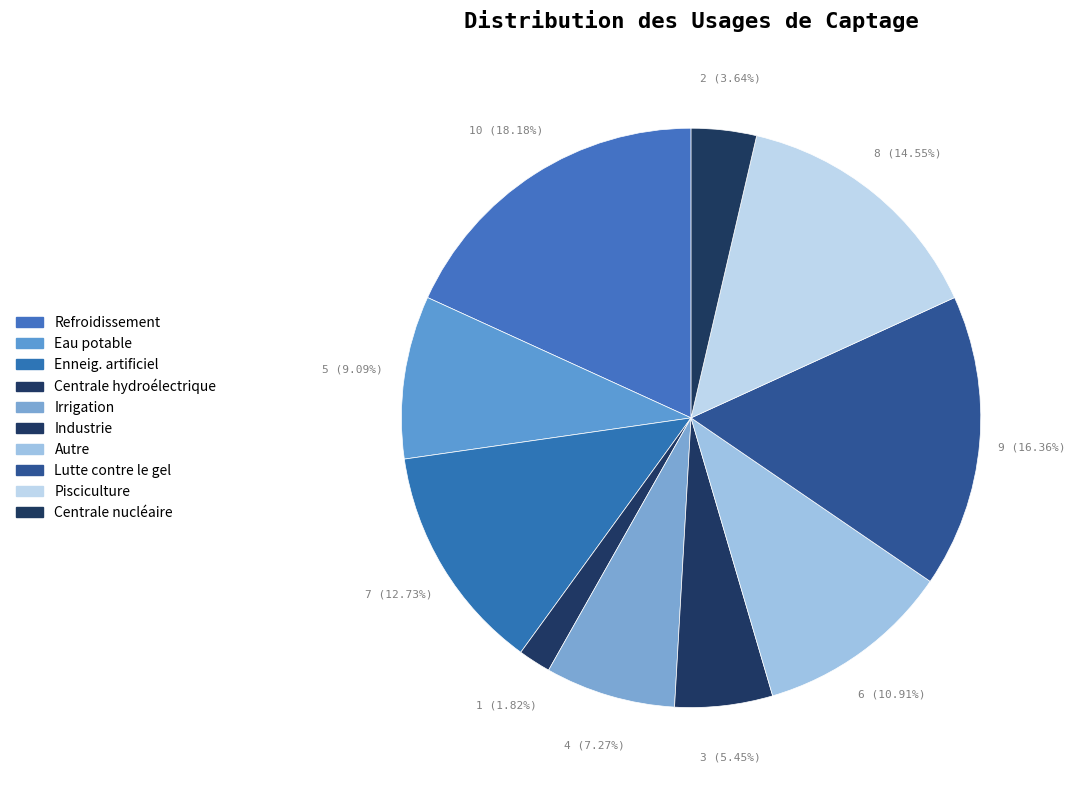

The Eau potable slice represents 3% of the pie. True or false?

False